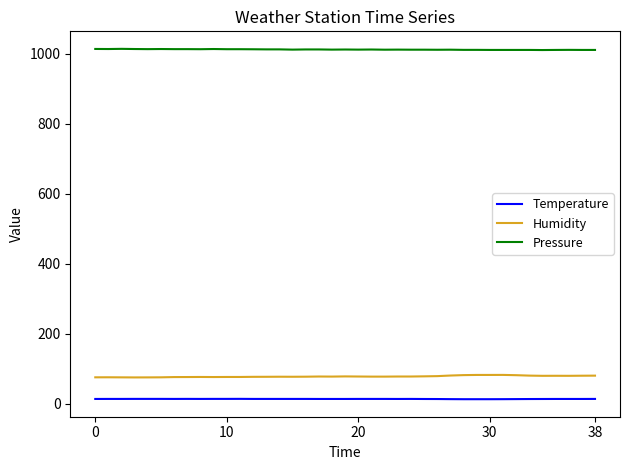

Which series has the largest total across all categories?

Pressure